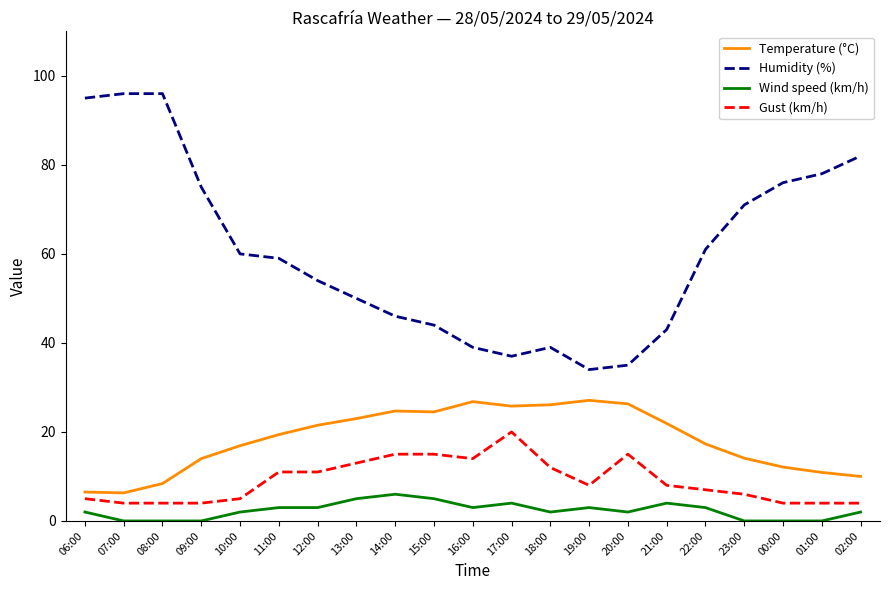

At 17:00, list the series in order from smallest to largest.

Wind speed (km/h), Gust (km/h), Temperature (°C), Humidity (%)